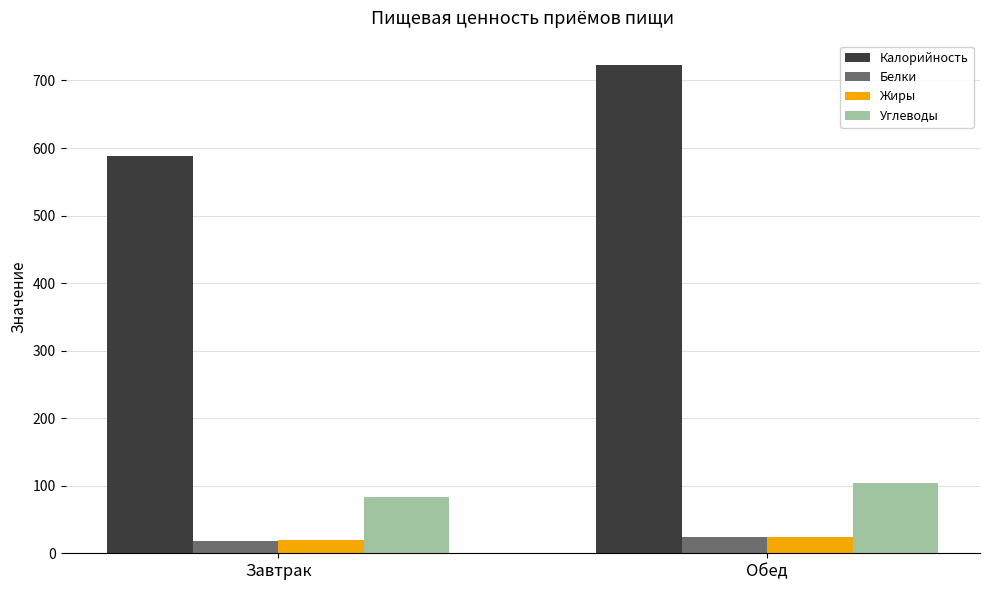

True or false: Жиры has a value of 23.8 at Обед.

True